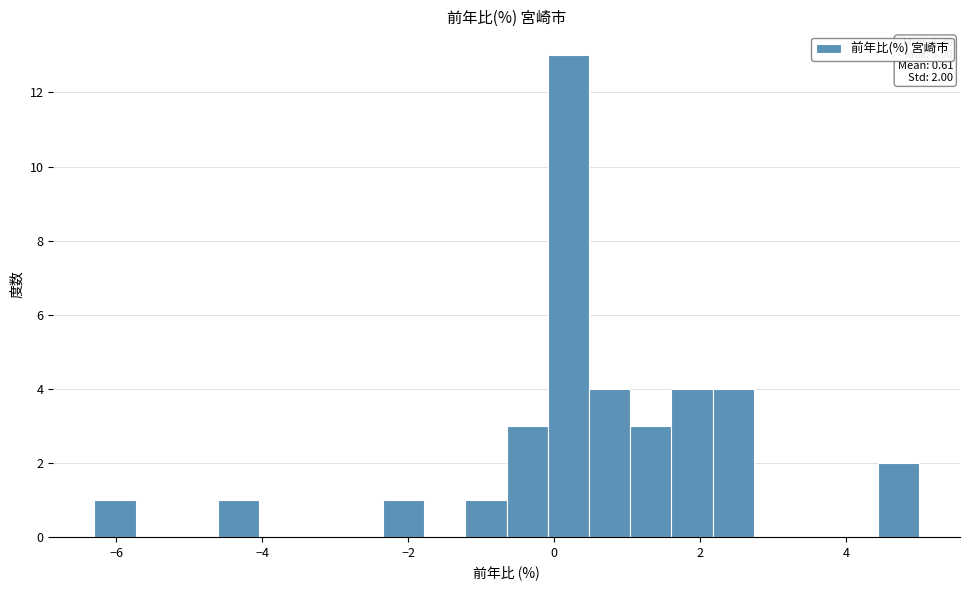

Read against the x-axis, roughly where is the centre of the tallest bar?

0.2